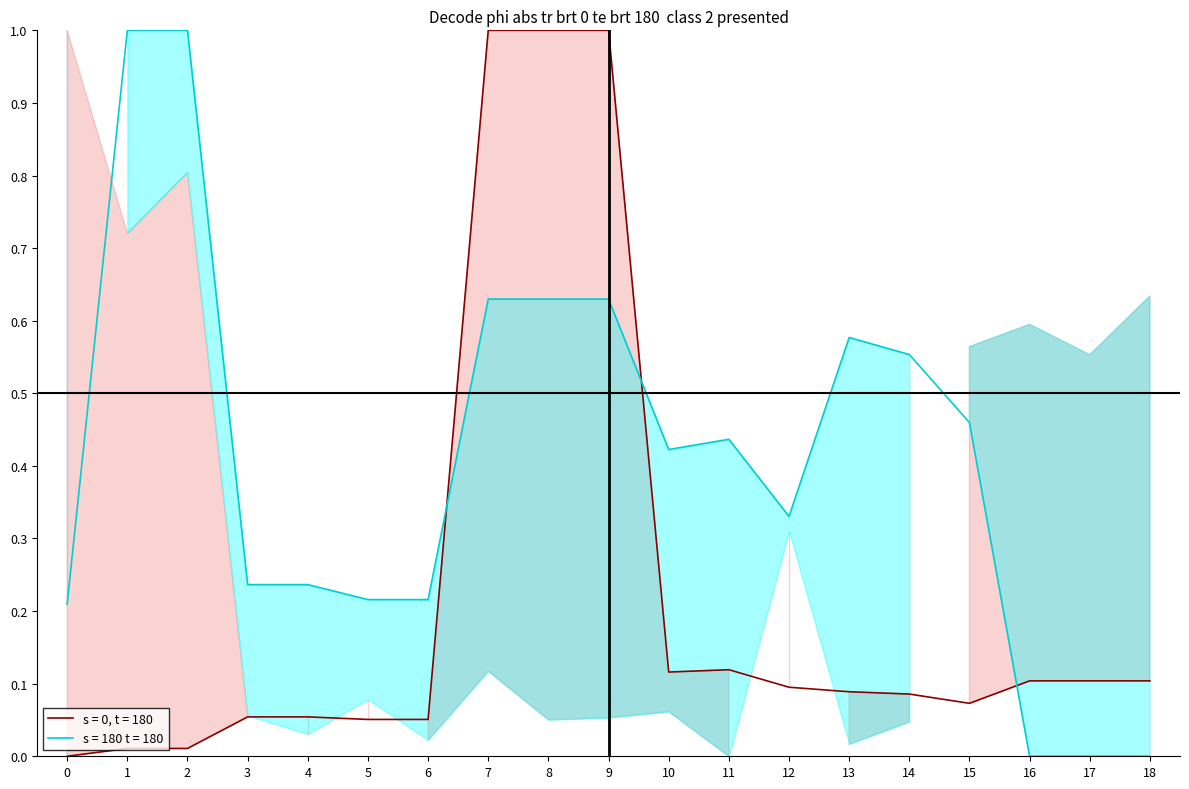

Reading left to right, extract all data points from this chart.

Ціна: 0.0	0.0	0.0	0.1	0.1	0.1	0.1	1.0	1.0	1.0	0.1	0.1	0.1	0.1	0.1	0.1	0.1	0.1	0.1
Доп. ціна: 0.2	1.0	1.0	0.2	0.2	0.2	0.2	0.6	0.6	0.6	0.4	0.4	0.3	0.6	0.6	0.5	0.0	0.0	0.0